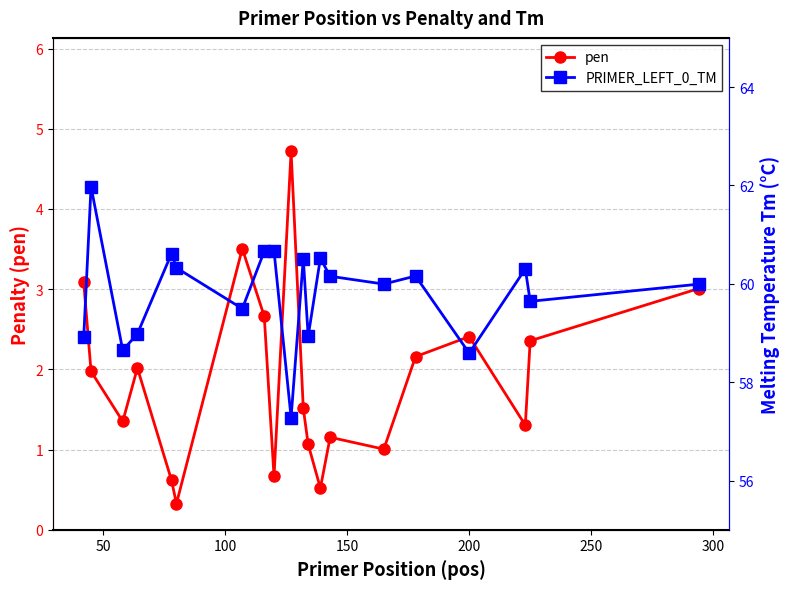

True or false: PRIMER_LEFT_0_TM has more than 2 interior local peaks.

True